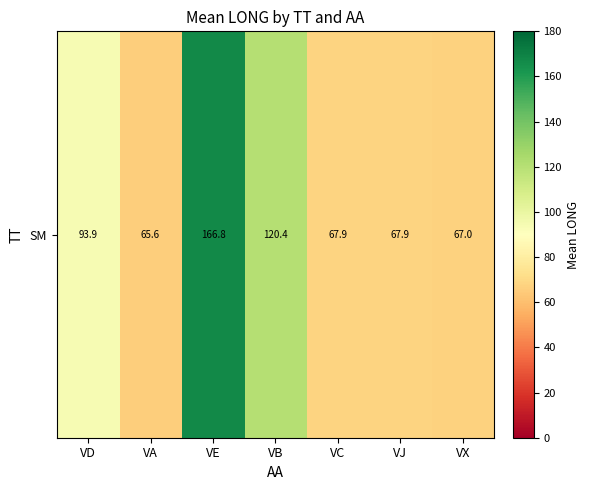

What is the change in value from VE to VJ?

-98.9